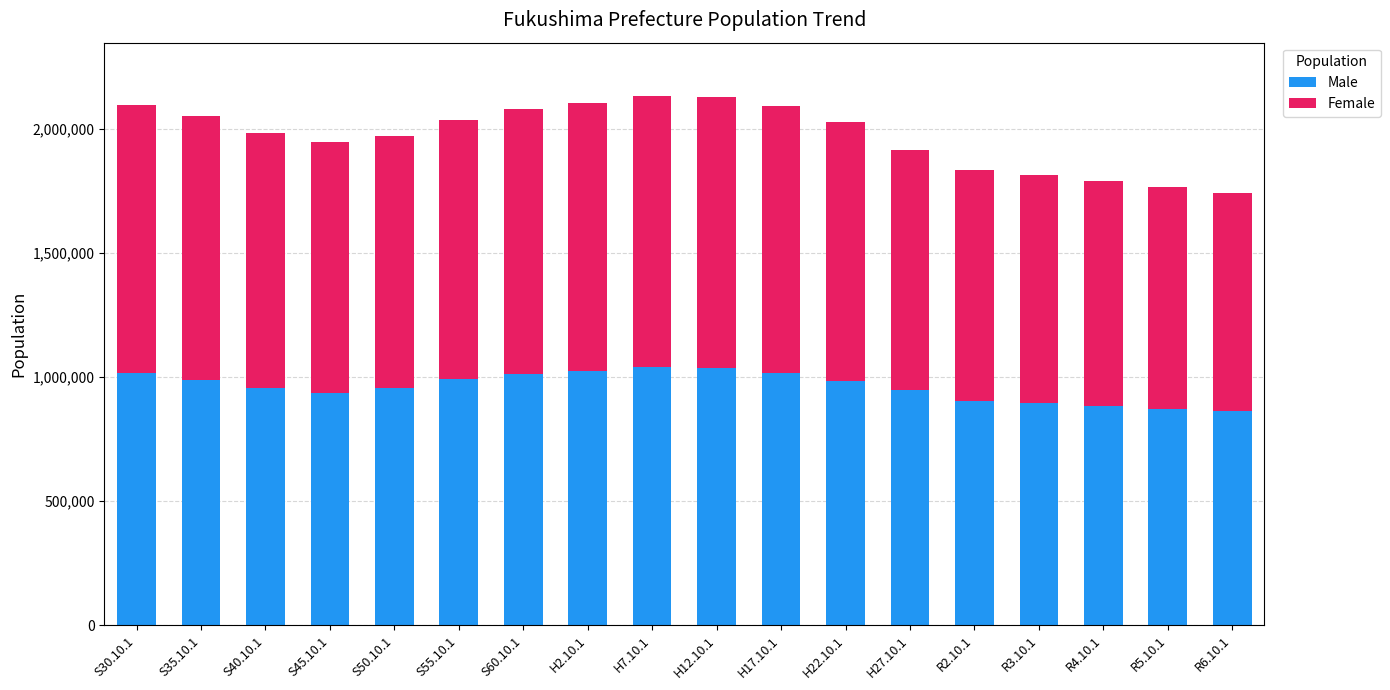

Is it true that Male equals 872434 at R5.10.1?

True